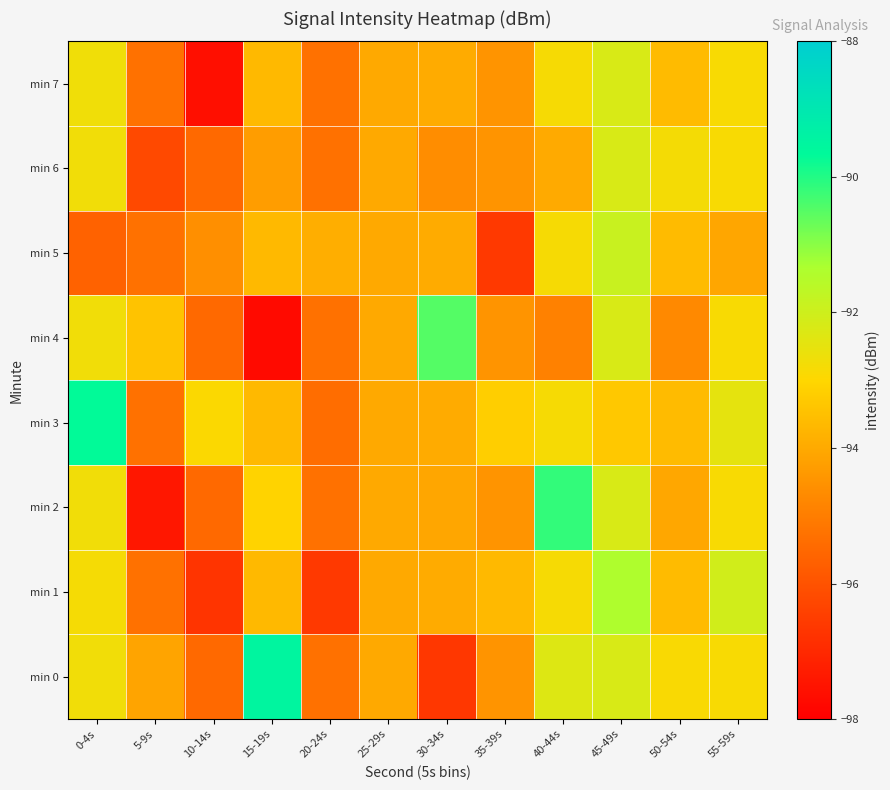

At how many categories does at least one series exceed -94?

11